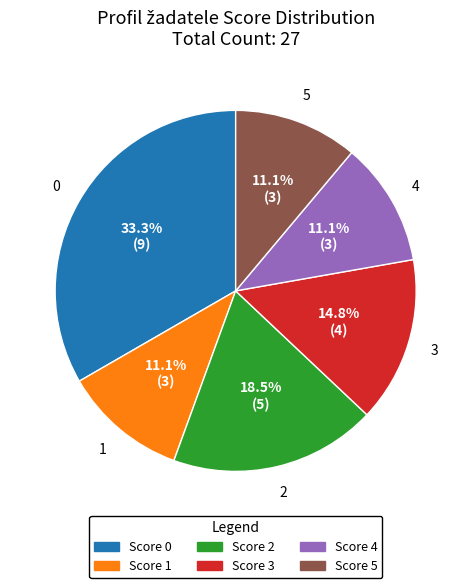

Approximately how many times larger is the value at Score 0 compared to Score 4?

3.0